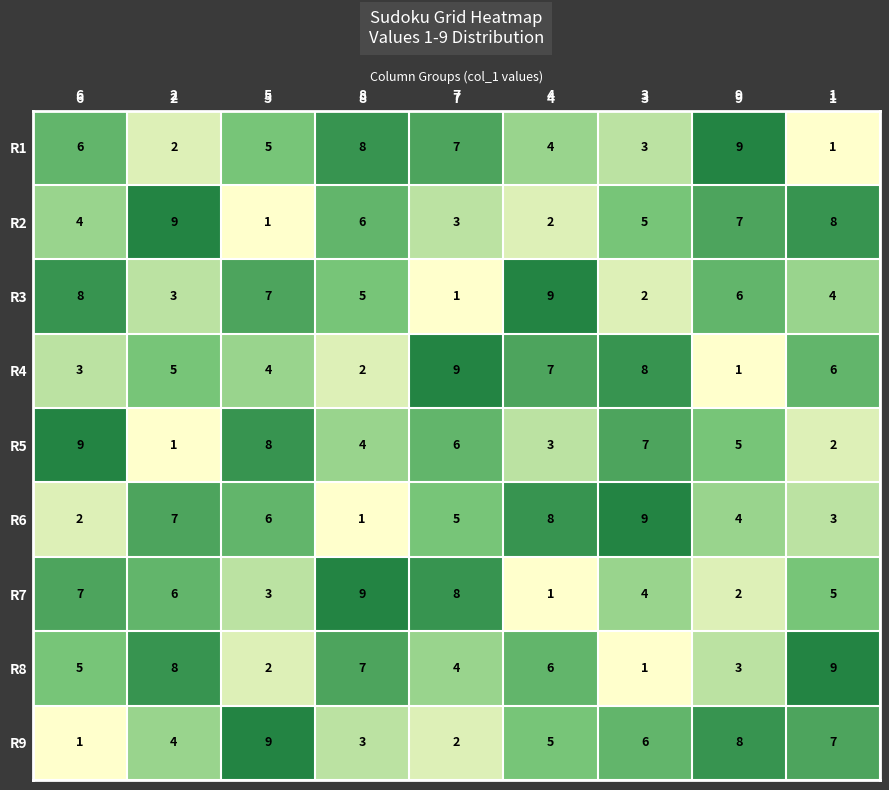

At how many categories does at least one series exceed 1?

9